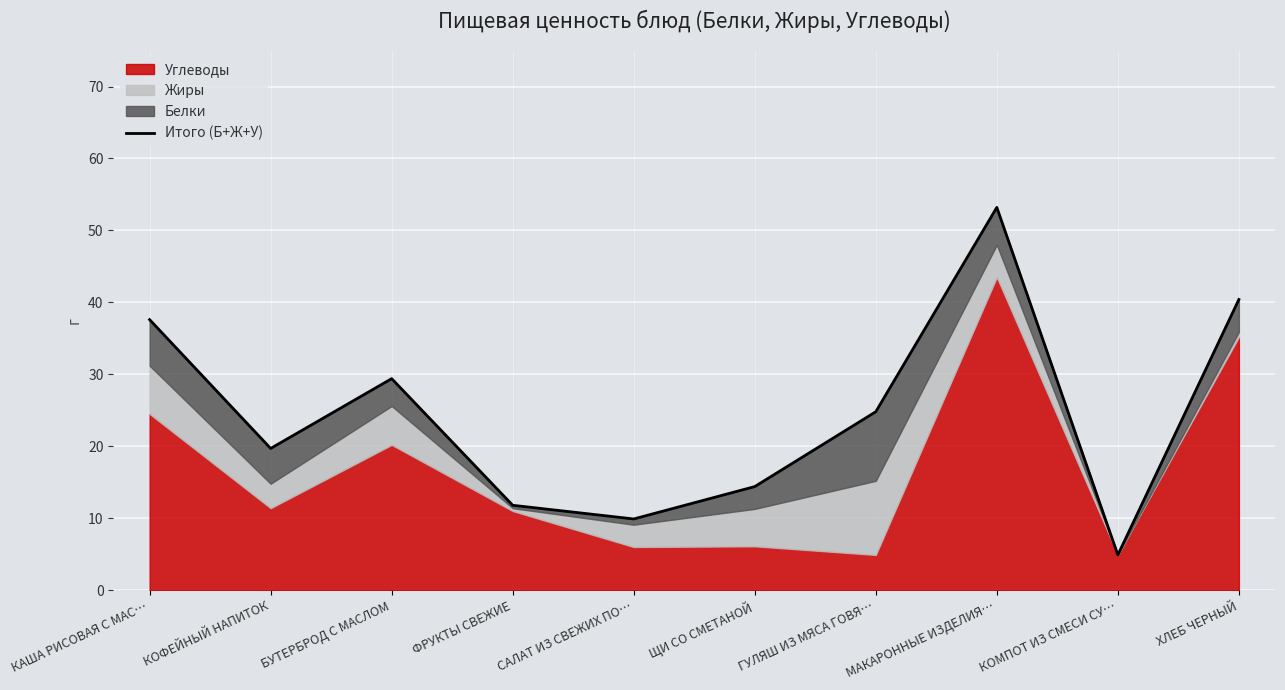

How many lines are shown in the chart?

1